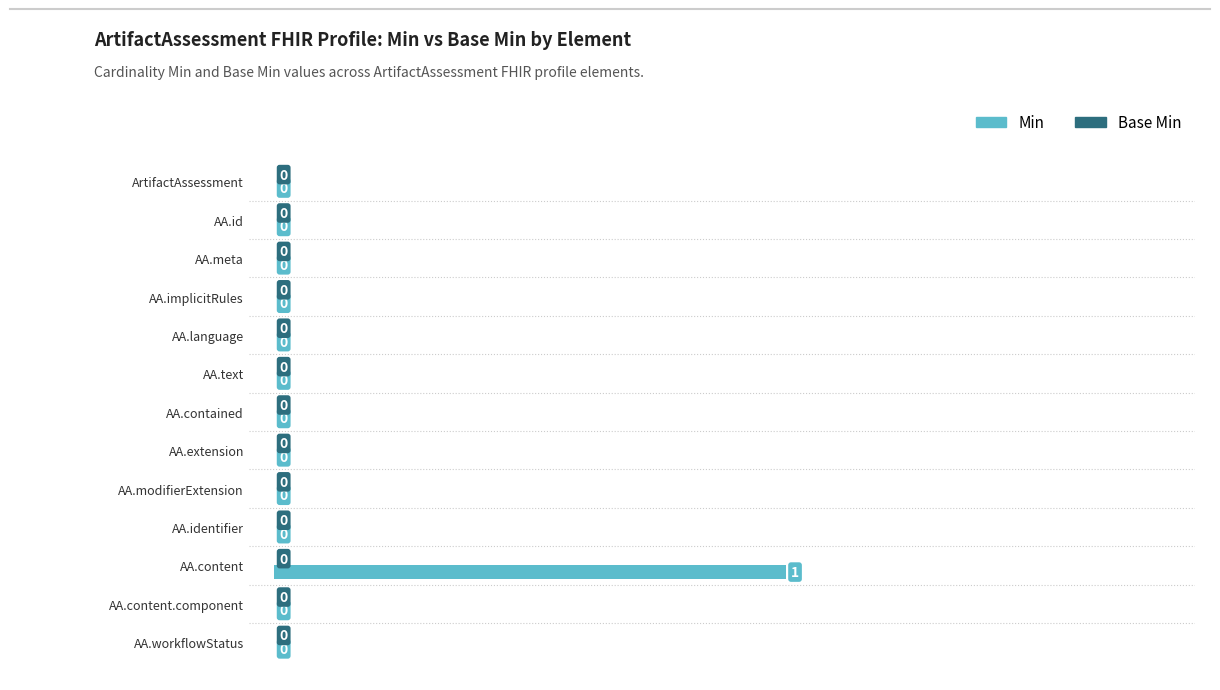

How many values are between 0 and 1?

13